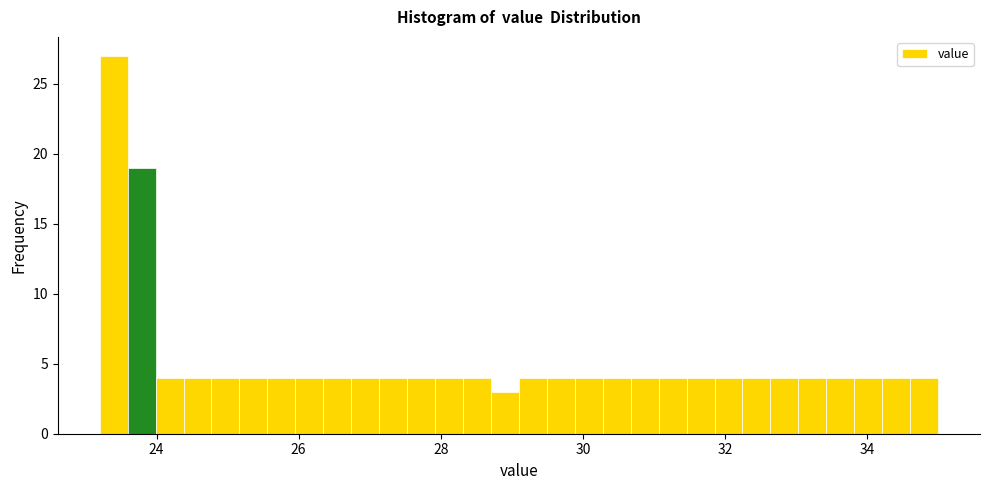

Around what value on the x-axis is the tallest bar? Give the approximate position of its centre, as read against the axis.

23.4